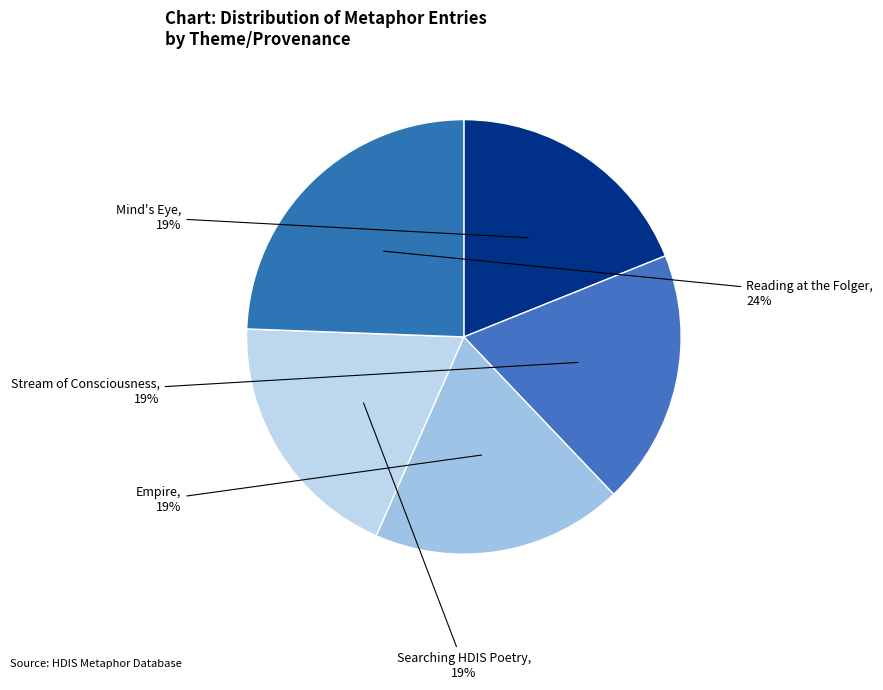

Is there a majority slice in this chart?

No